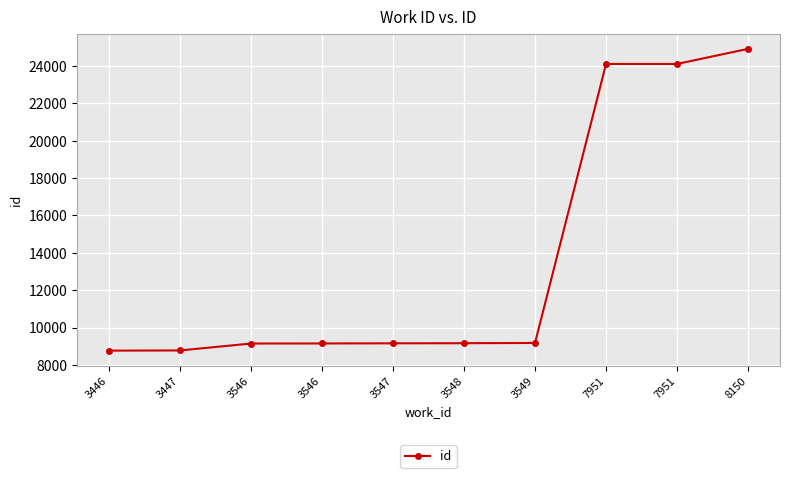

Where is the data nearest to the value 16841?

7951